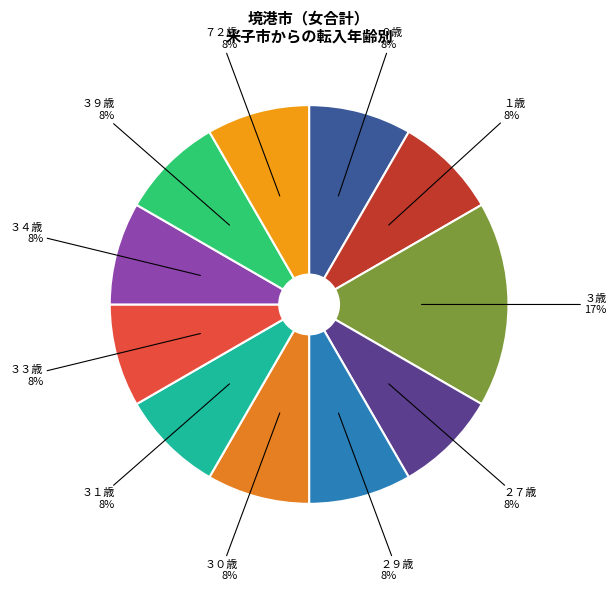

Count the number of slices in the pie.

11